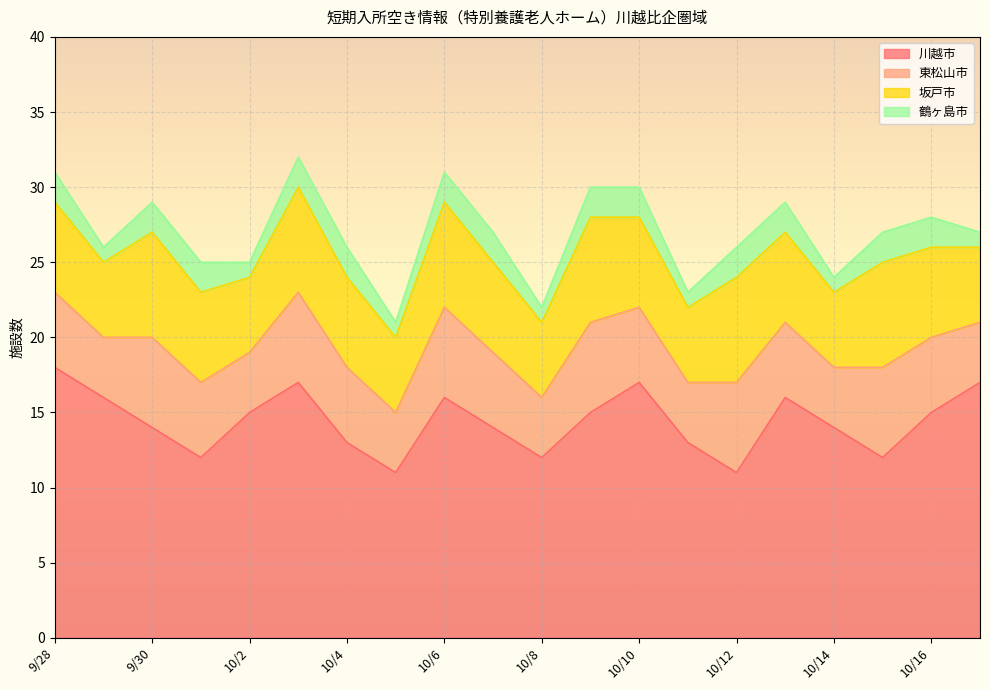

True or false: 川越市 has a value of 15 at 10/9.

True